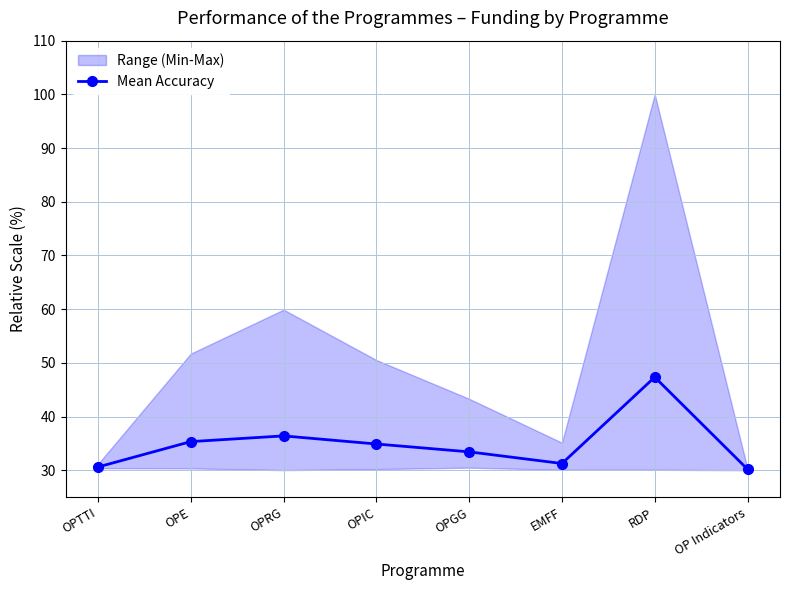

What position from the left is EMFF?

6